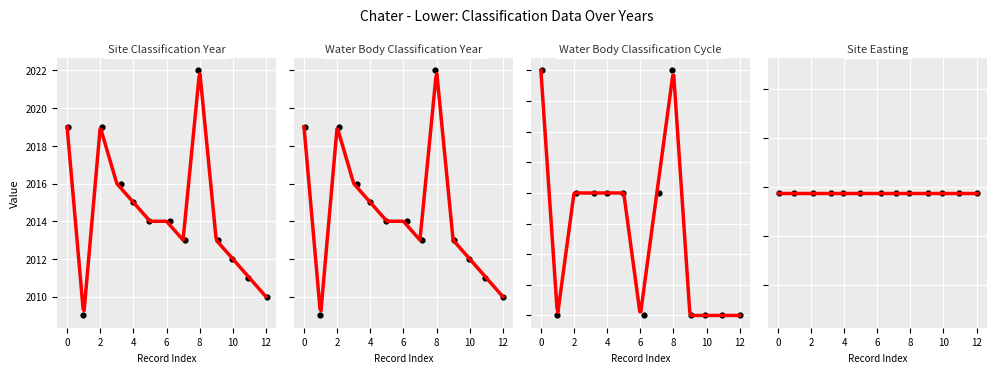

At how many categories does at least one series exceed 878?

13